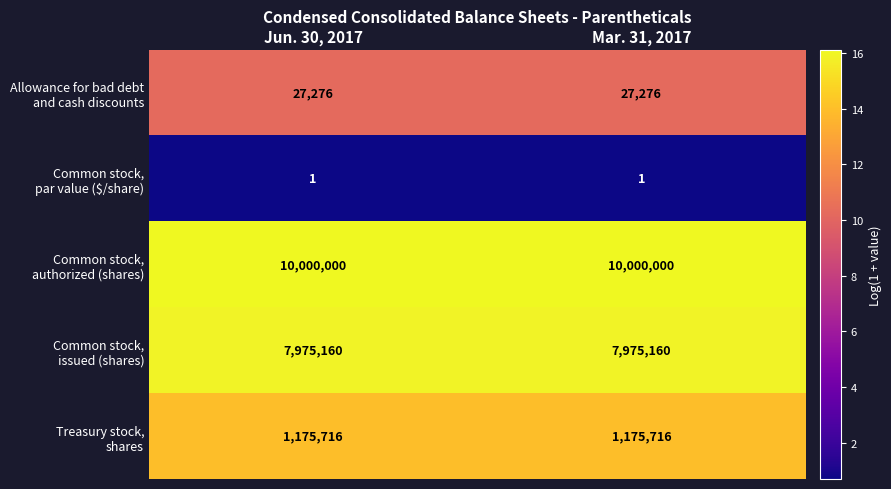

What is the greatest value displayed?

10000000